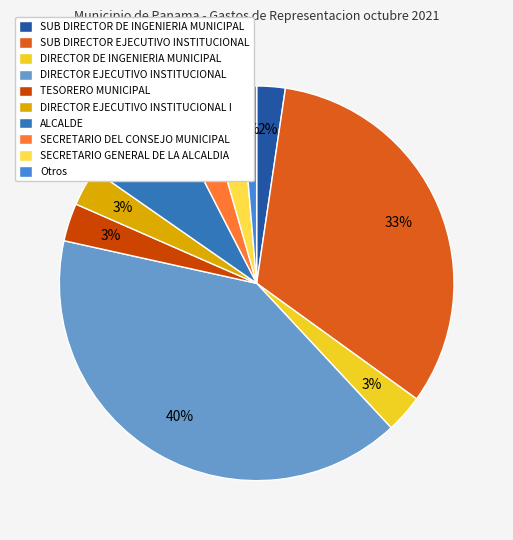

What is the largest slice in the pie chart?

DIRECTOR EJECUTIVO INSTITUCIONAL